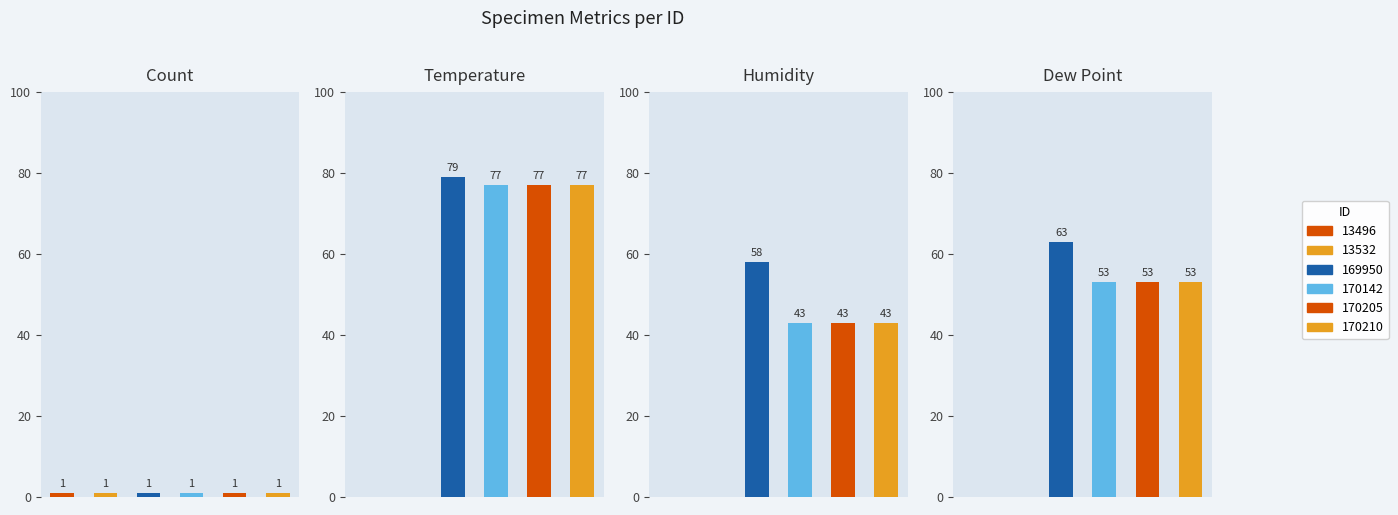

Reading right to left, list all the values displayed in this chart.

Count: 170210=1	170205=1	170142=1	169950=1	13532=1	13496=1
Temperature: 170210=77	170205=77	170142=77	169950=79	13532=0	13496=0
Humidity: 170210=43	170205=43	170142=43	169950=58	13532=0	13496=0
Dew Point: 170210=53	170205=53	170142=53	169950=63	13532=0	13496=0